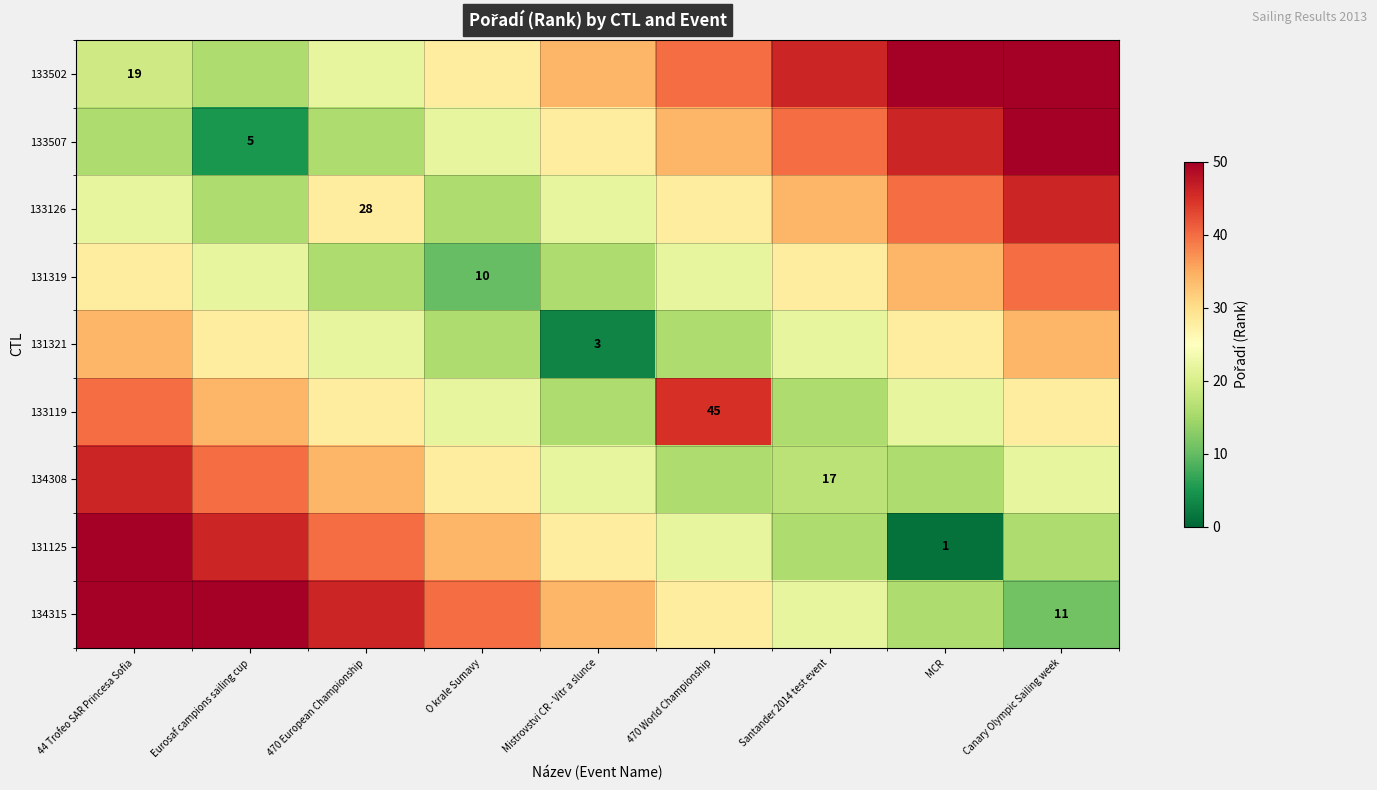

The 131319 series shows 4 at O krale Sumavy. True or false?

False